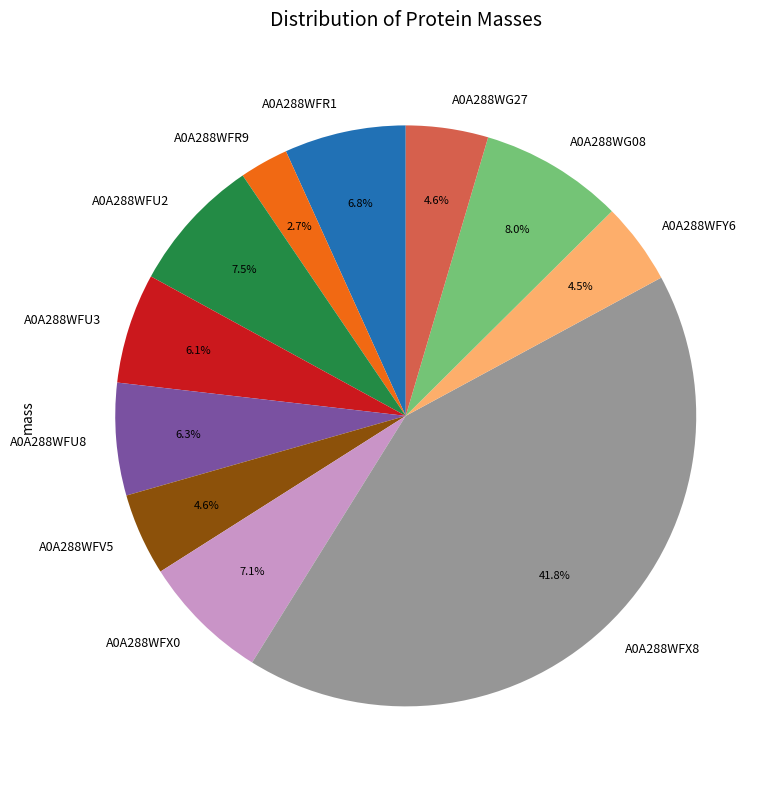

Which category has the smallest portion of the pie?

A0A288WFR9